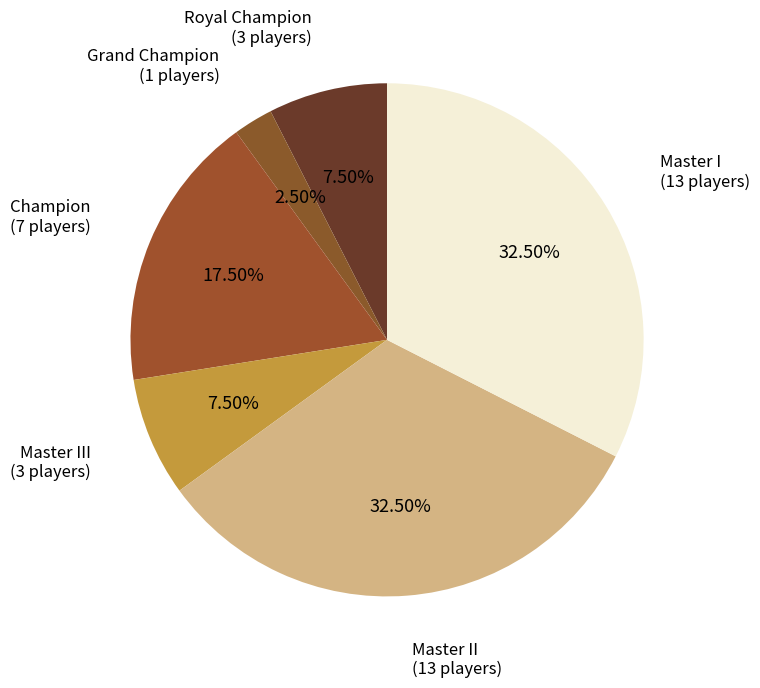

Which slice is the smallest?

Grand Champion